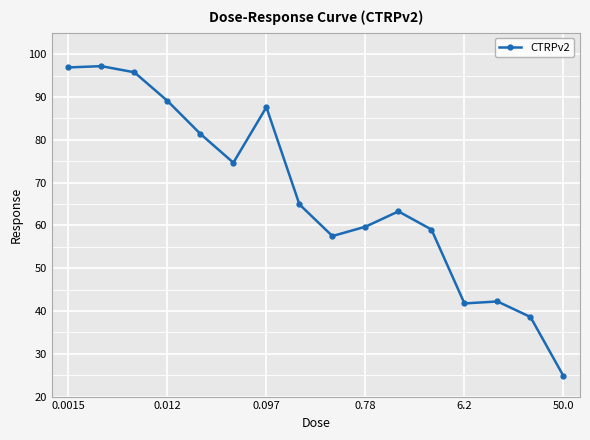

What is the value of the 1st point from the left?

96.9